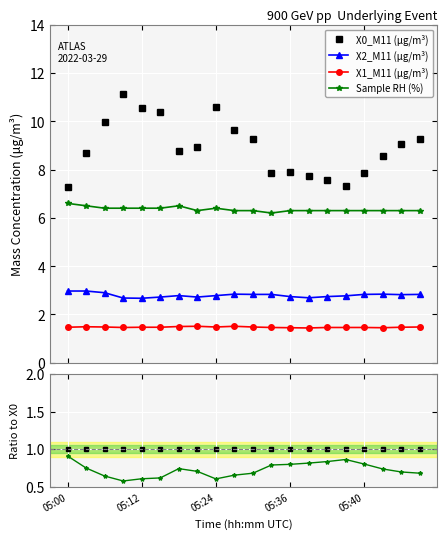

What position from the right is 14?

6